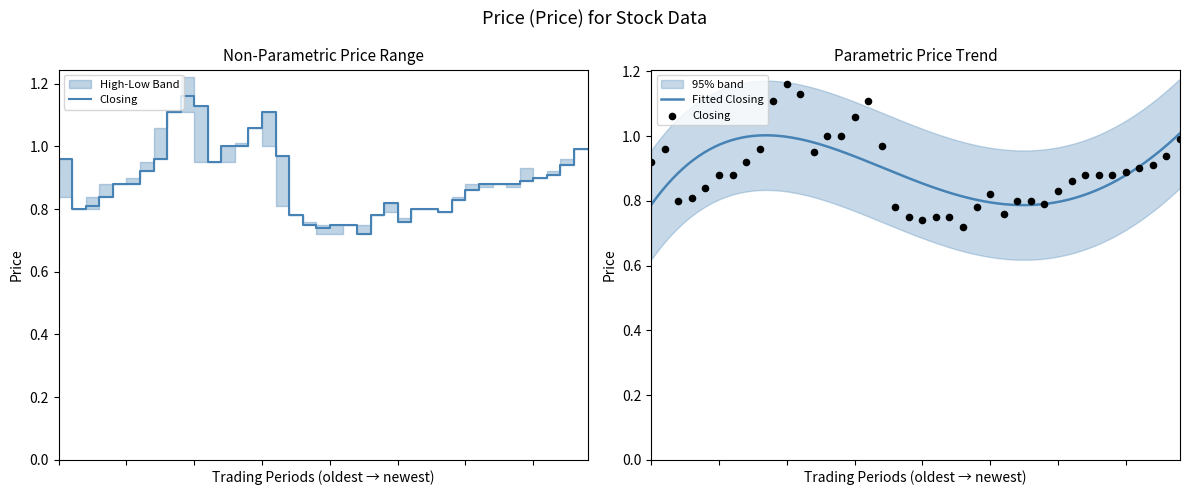

Is the value of Low at 31/12/2023 greater than the value of High at 16/04/2023?

No